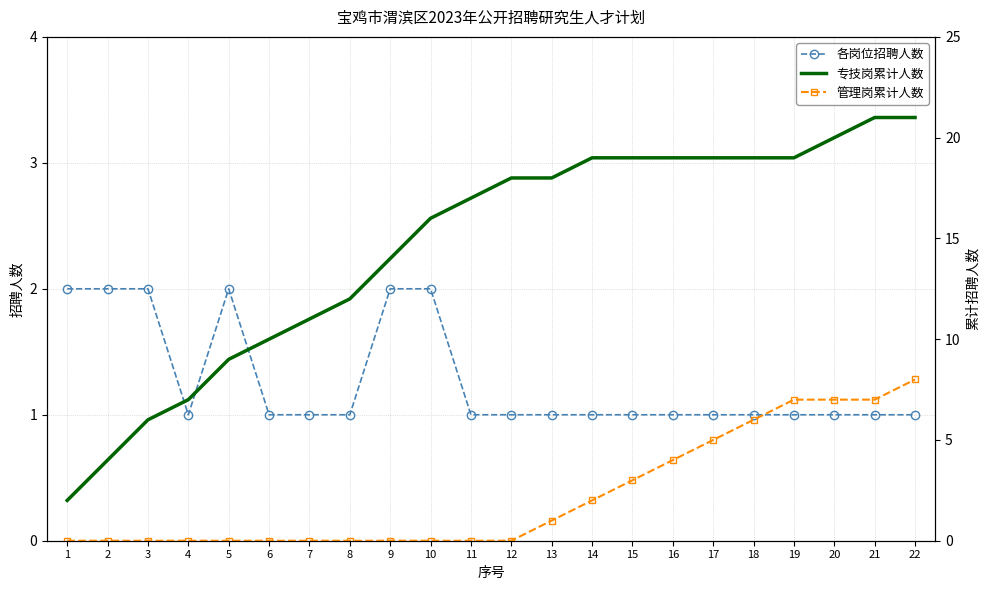

What is the value of the 专技岗累计人数 point at the 8th from the left?

12